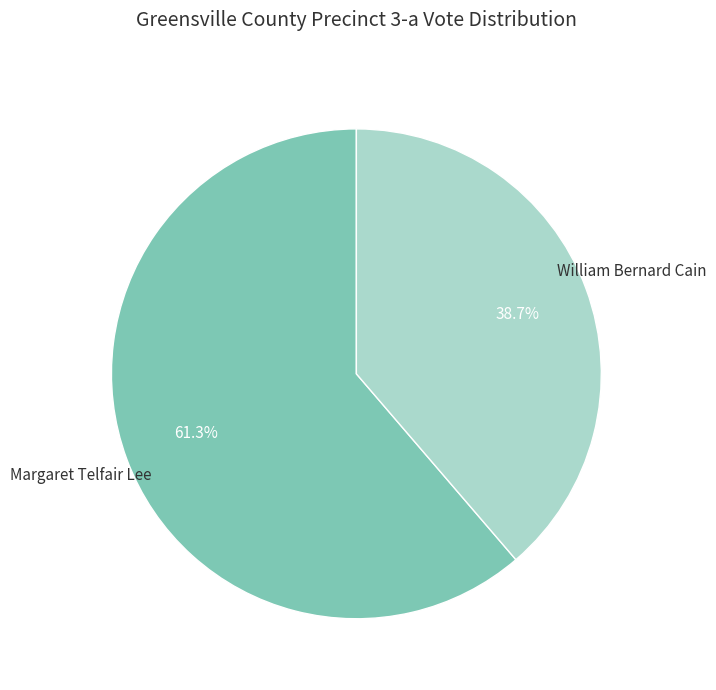

Is there any slice that represents more than half of the pie?

Yes